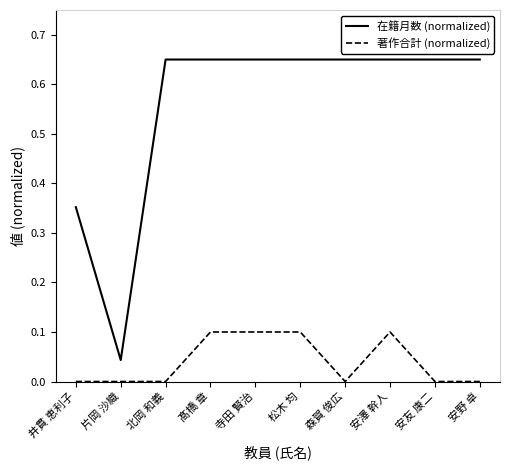

What is the difference between the maximum and second lowest values in the 著作合計 (normalized) series?

0.1